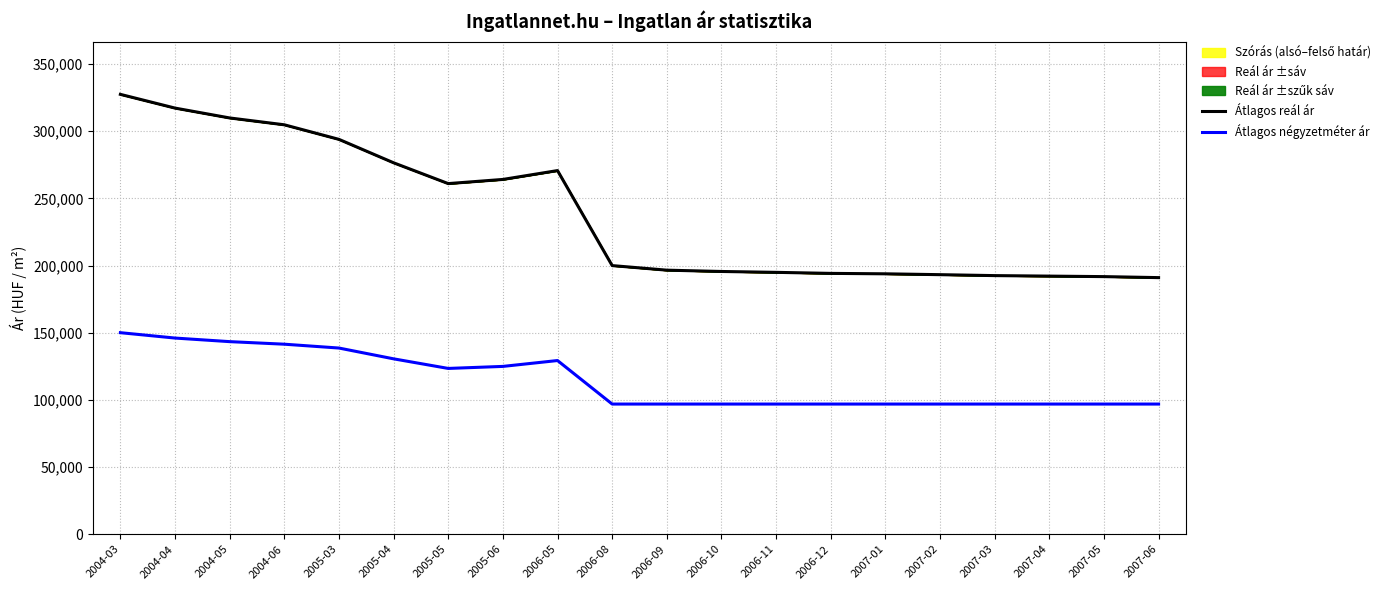

Reading right to left, transcribe all the data shown in this chart.

Átlagos reál ár: 2007-06=190983	2007-05=191730	2007-04=192105	2007-03=192482	2007-02=193178	2007-01=193814	2006-12=194134	2006-11=194905	2006-10=195553	2006-09=196533	2006-08=199938	2006-05=270650	2005-06=264061	2005-05=260964	2005-04=276456	2005-03=293883	2004-06=304732	2004-05=309824	2004-04=317169	2004-03=327381
Átlagos négyzetméter ár: 2007-06=96875	2007-05=96875	2007-04=96875	2007-03=96875	2007-02=96875	2007-01=96875	2006-12=96875	2006-11=96875	2006-10=96875	2006-09=96875	2006-08=96875	2006-05=129265	2005-06=124901	2005-05=123393	2005-04=130536	2005-03=138571	2004-06=141429	2004-05=143333	2004-04=146000	2004-03=150000